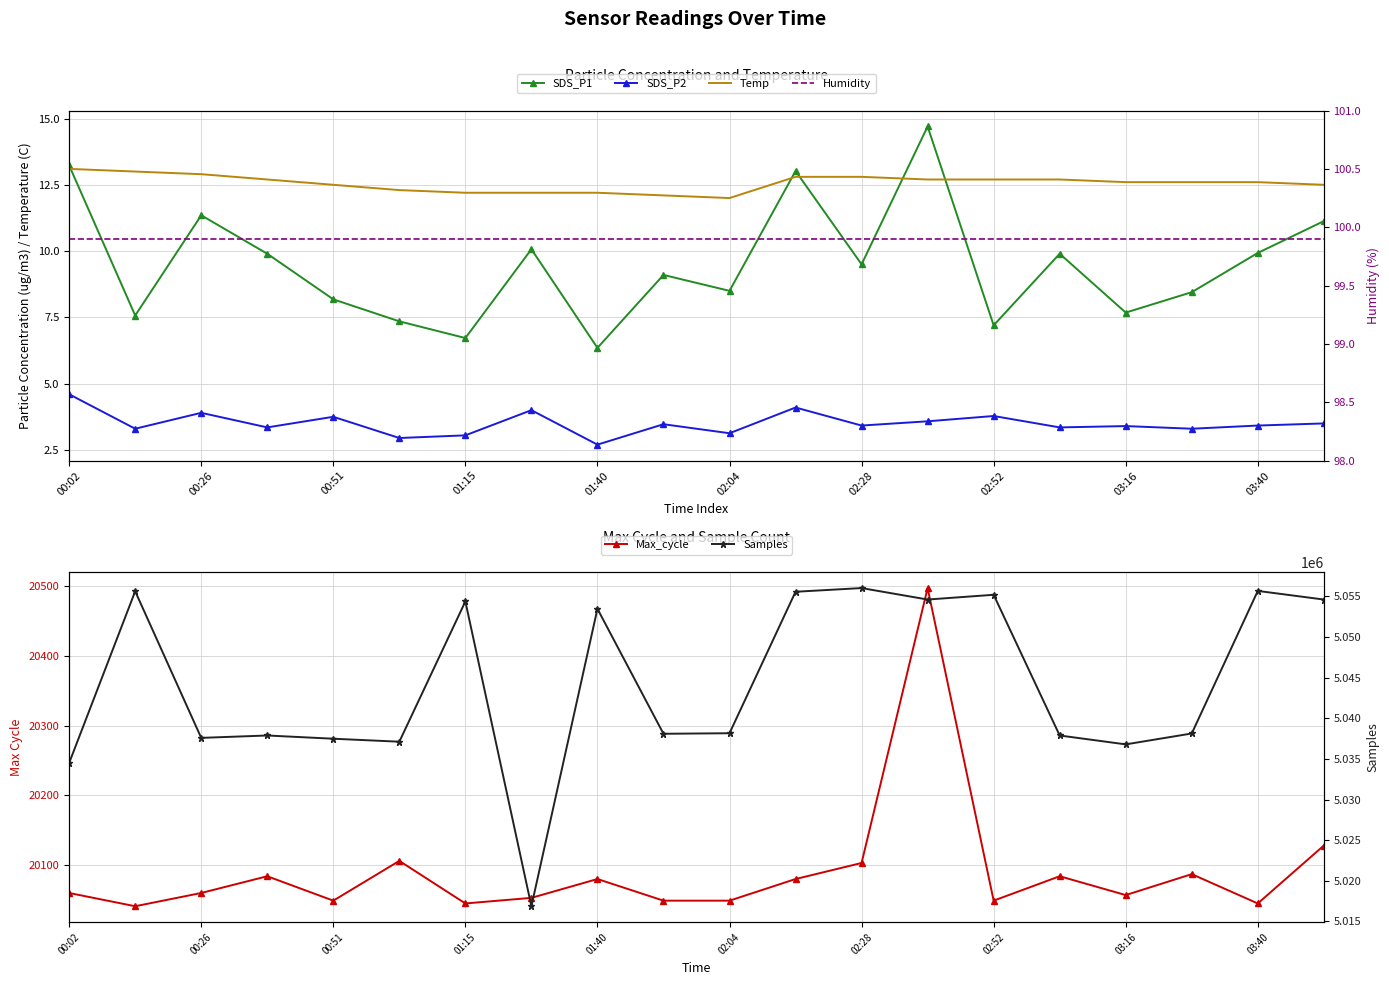

What are all the series names shown in the legend?

SDS_P1, SDS_P2, Temp, Max_cycle, Humidity, Samples